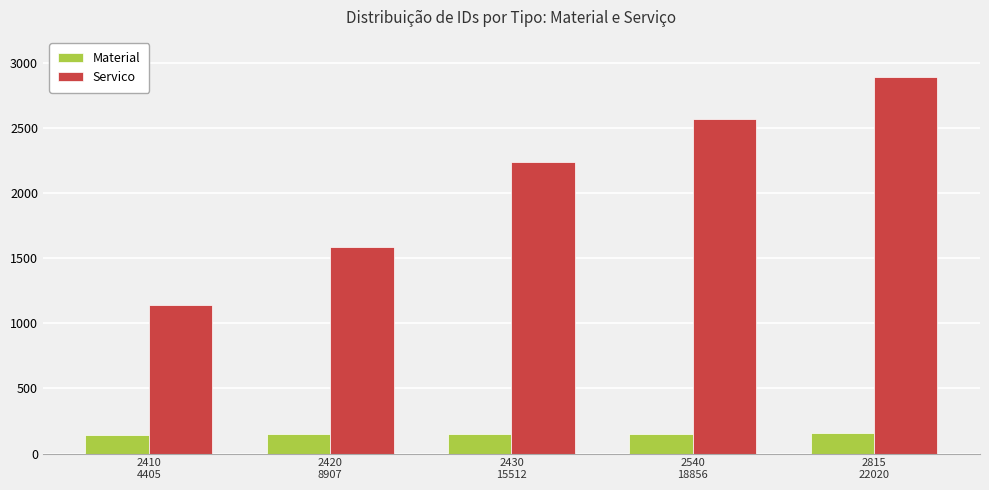

Is the value of Material at 2540
18856 greater than the value of Servico at 2430
15512?

No